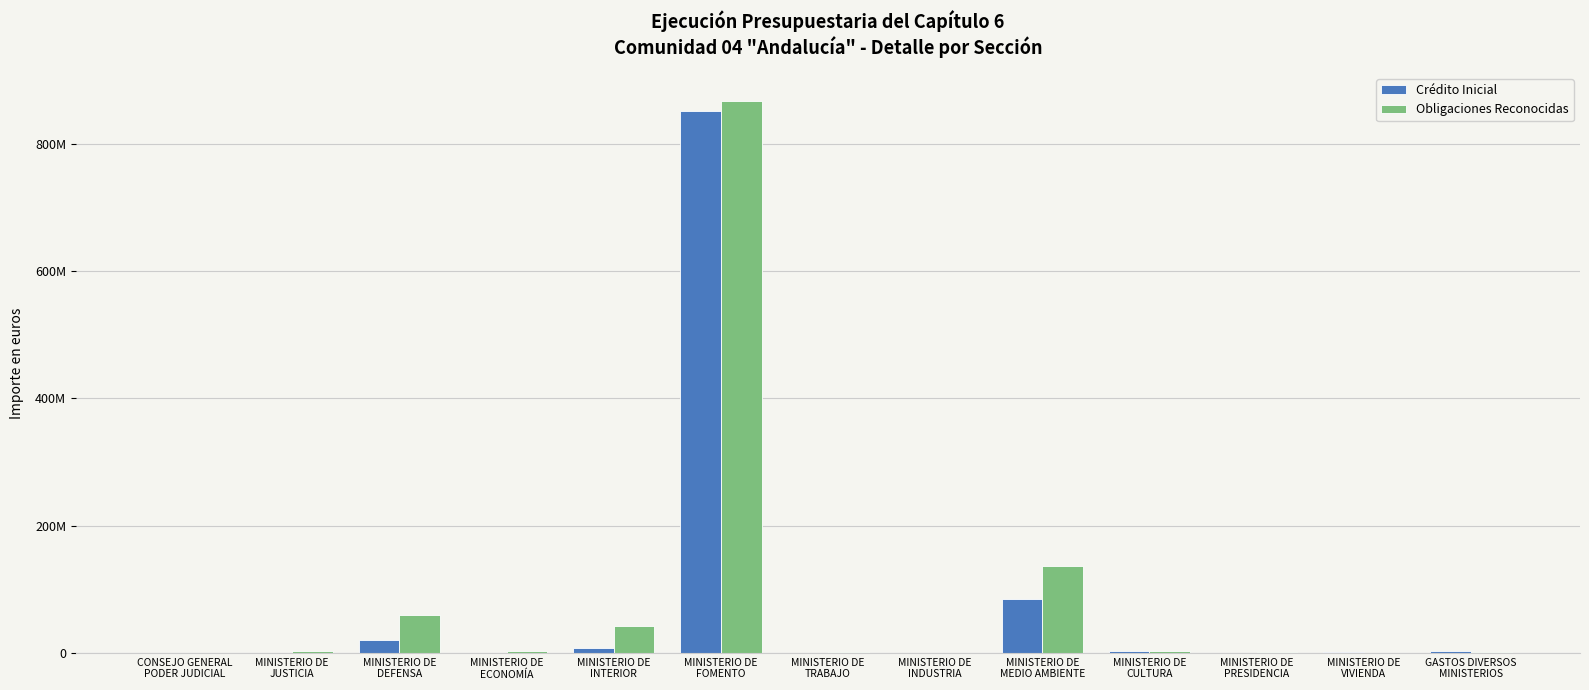

Which series has the largest total across all categories?

Obligaciones Reconocidas